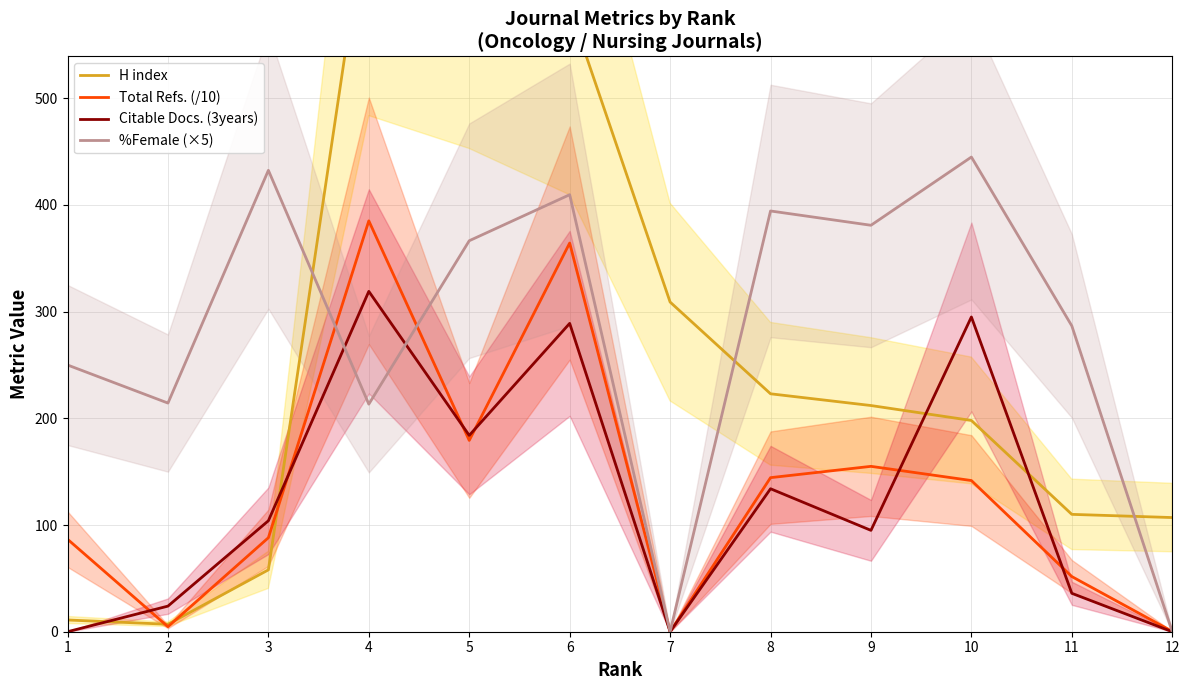

Which category has the lowest value in the H index series?

2